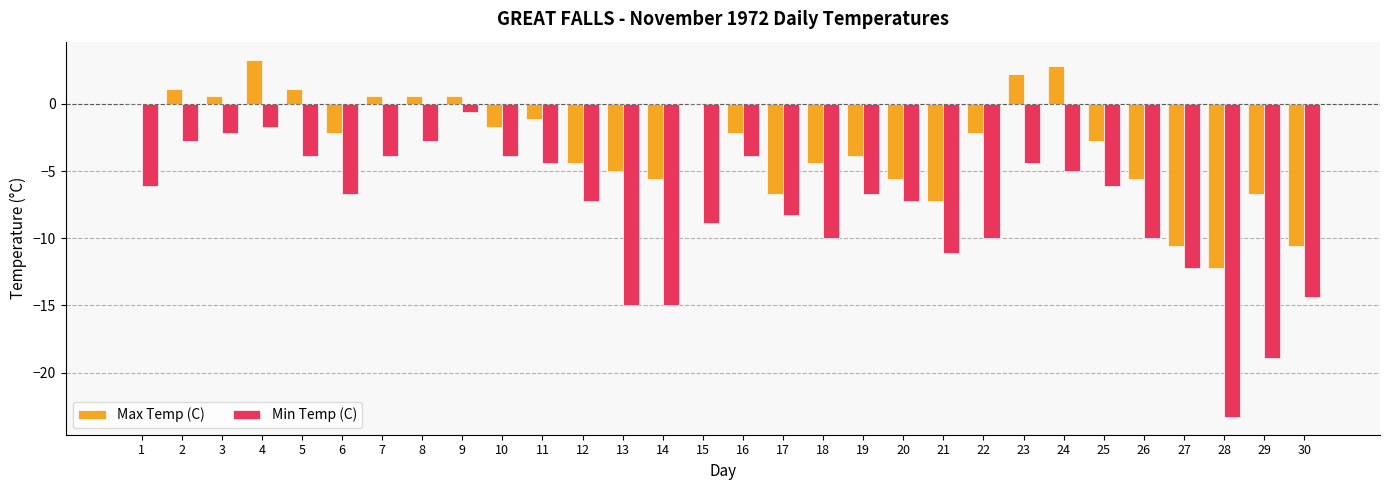

How many groups of bars are there?

30